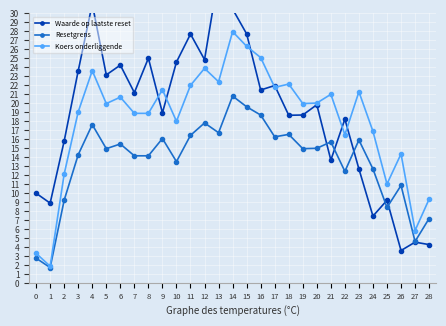

Which category has the highest value in the Resetgrens series?

14